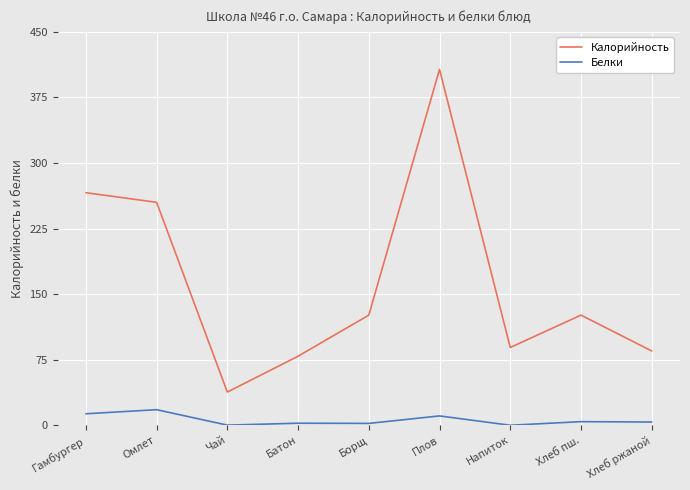

What are all the series names shown in the legend?

Калорийность, Белки